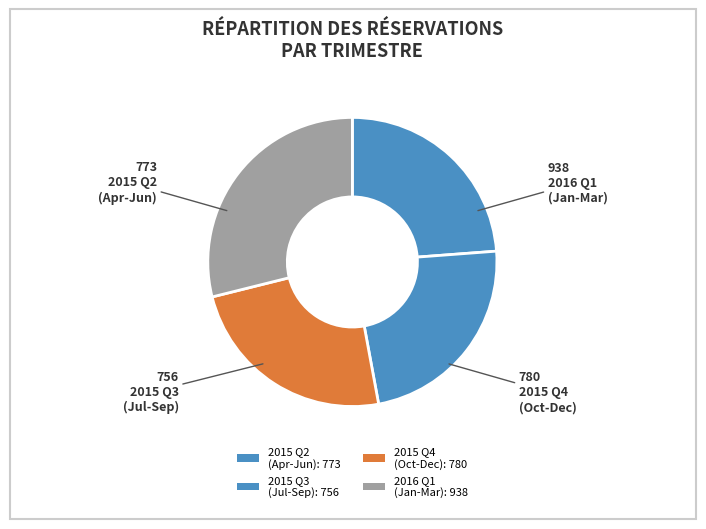

Does any single category account for the majority?

No